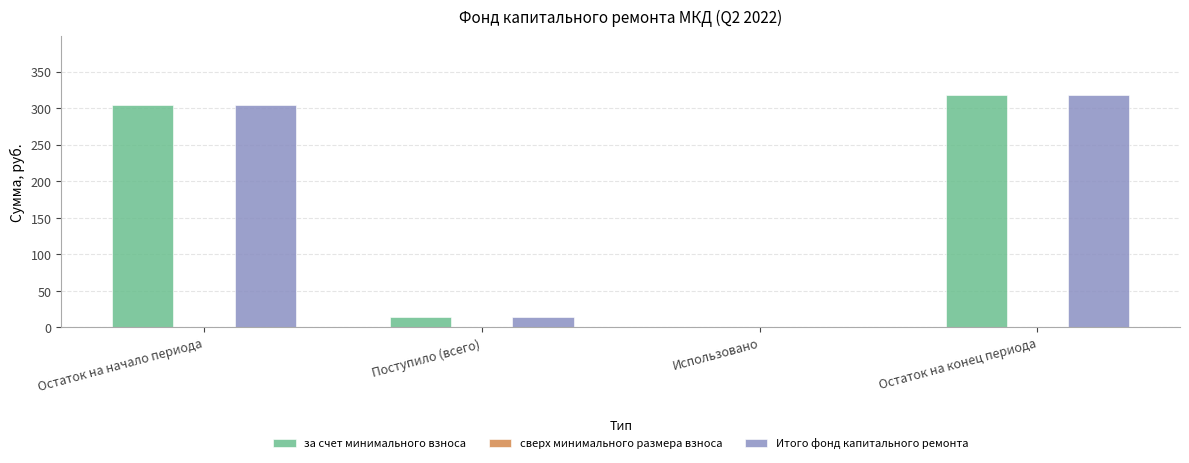

What is the sum of the за счет минимального взноса values at Использовано and Остаток на начало периода?

304.5